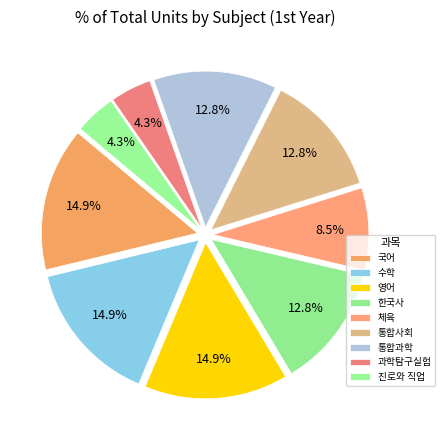

Between 영어 and 한국사, which is larger?

영어